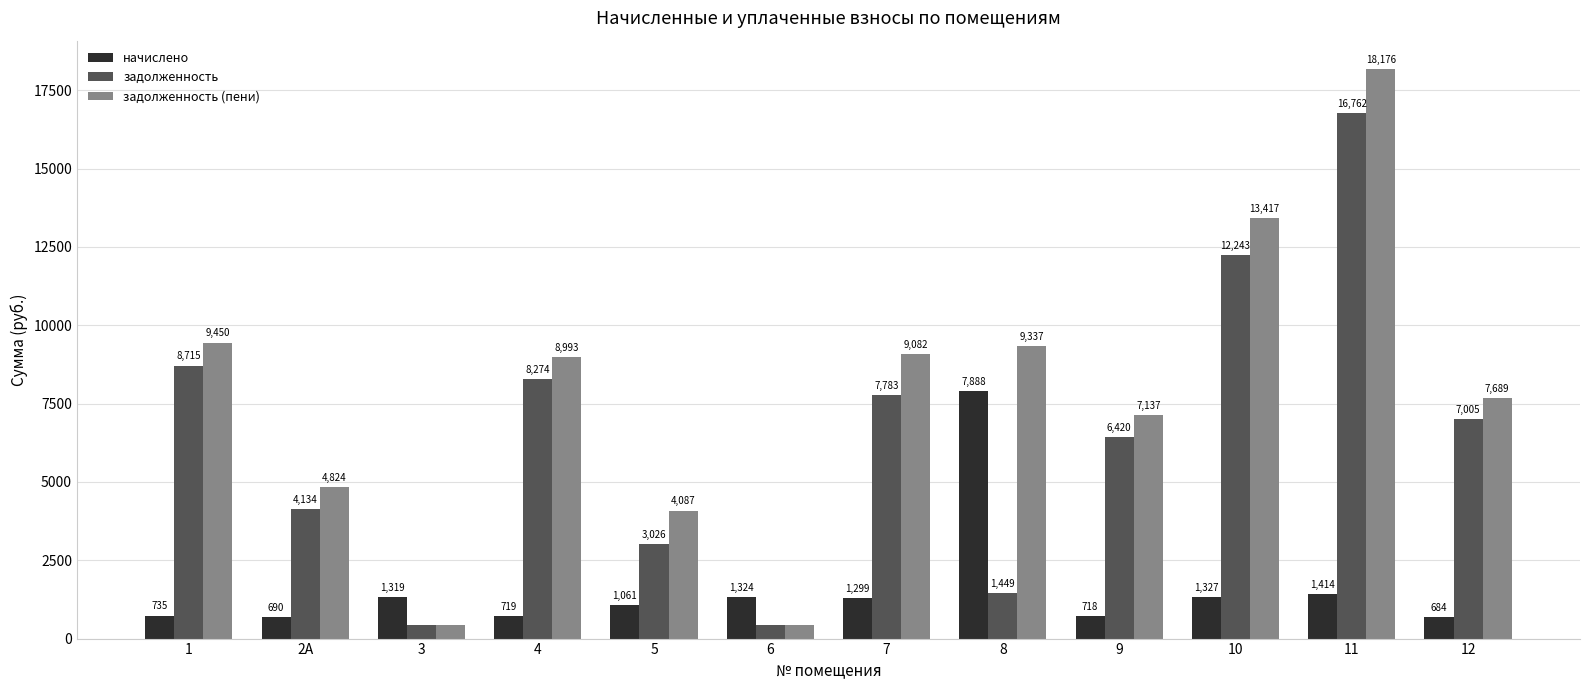

Which series has the largest range (max minus min)?

задолженность (пени)